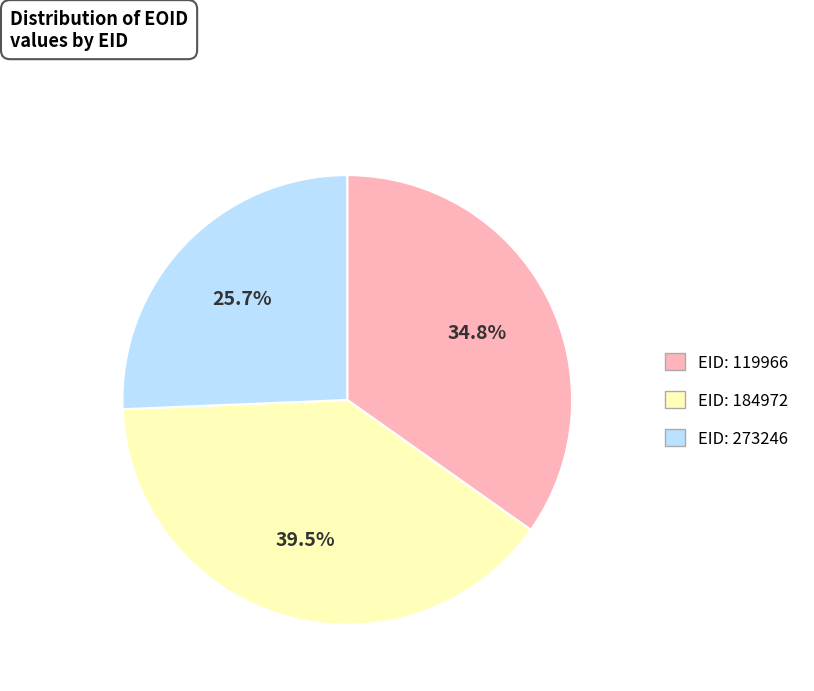

Is the sum of EID: 273246 and EID: 119966 greater than half?

Yes